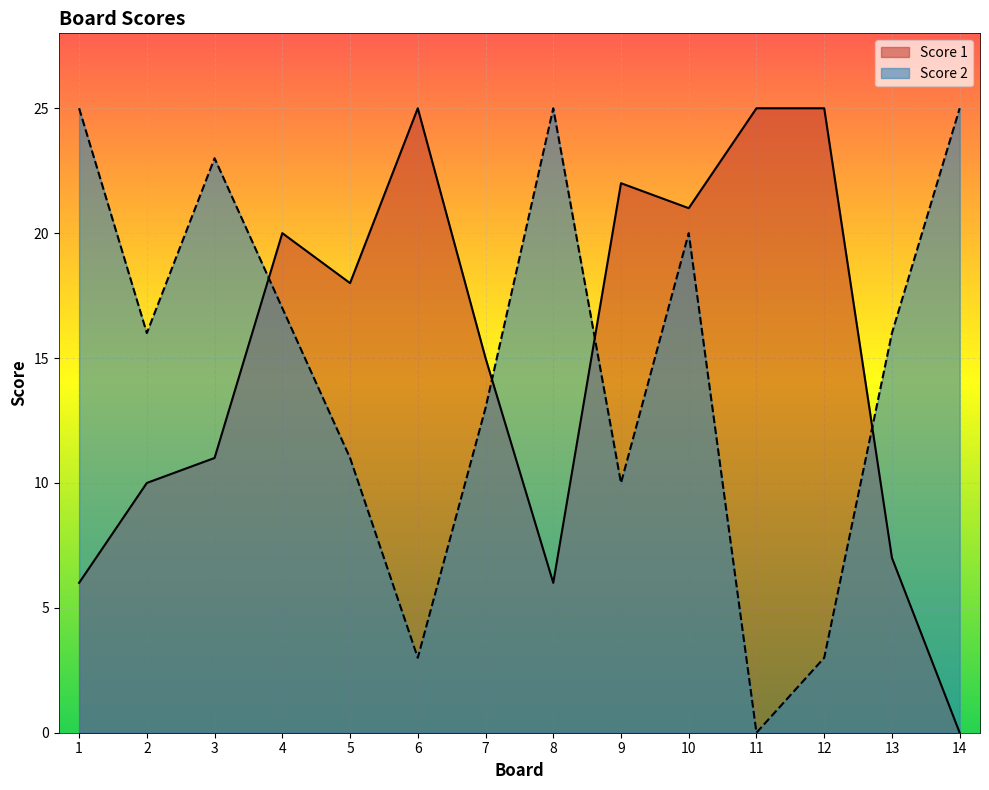

What are all the series names shown in the legend?

Score 1, Score 2